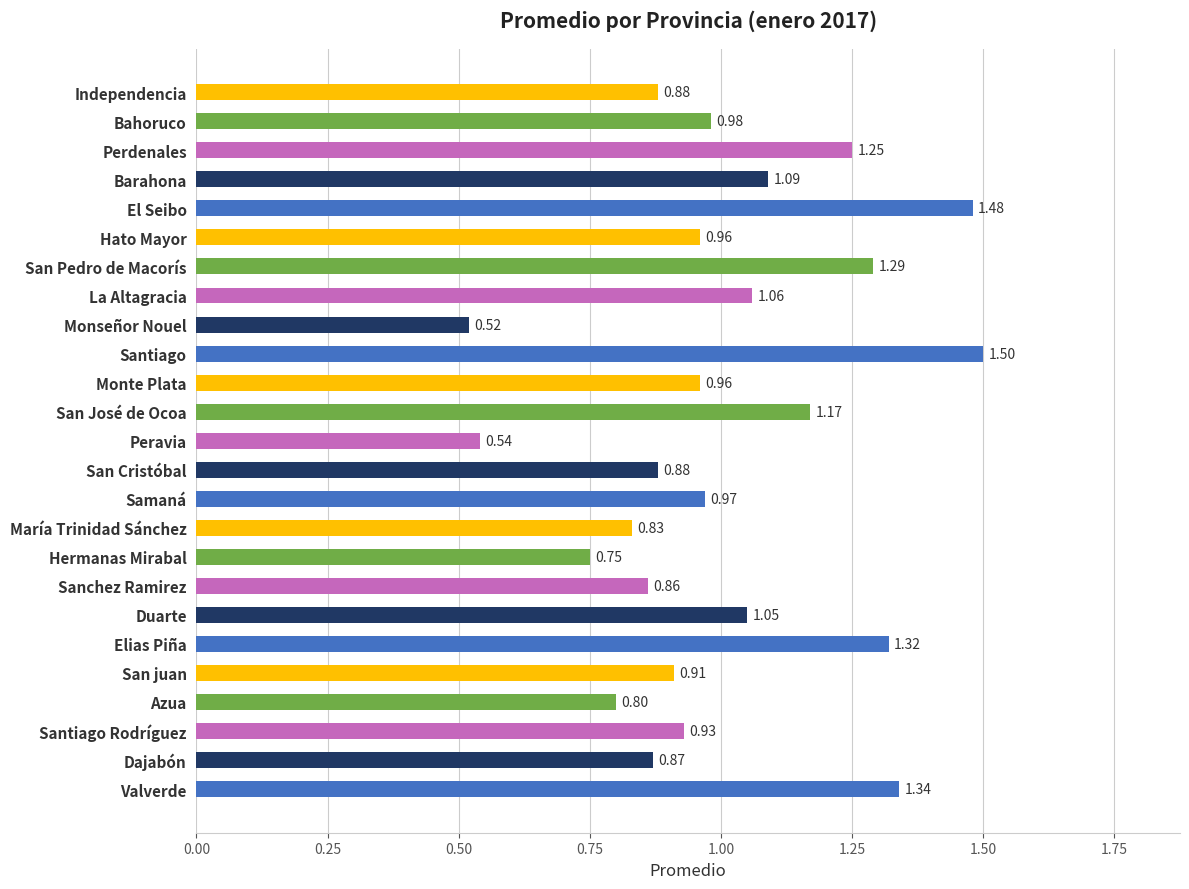

What is the sum of all values?

25.2